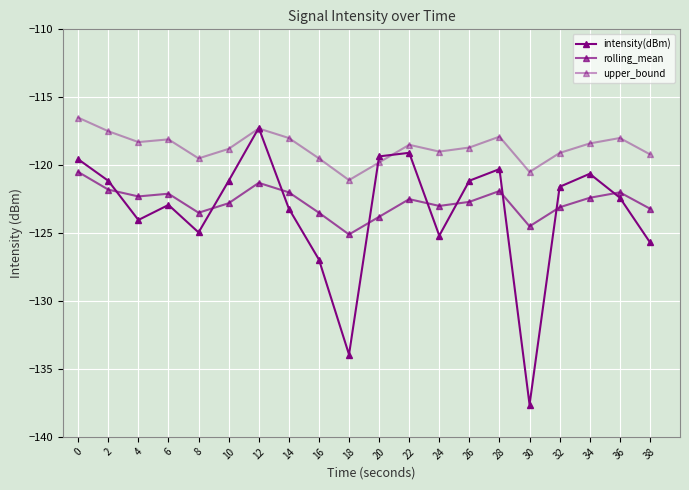

True or false: intensity(dBm) and upper_bound intersect in this chart.

True